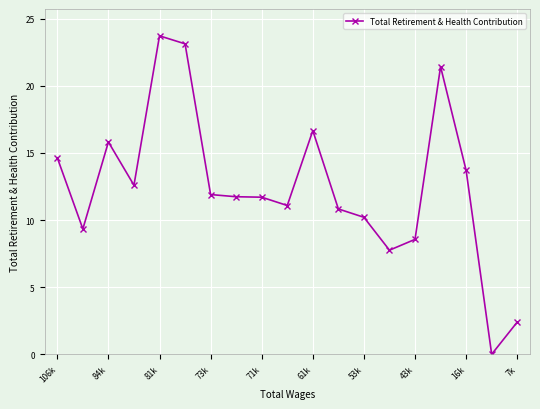

Does the chart have visible grid lines?

Yes